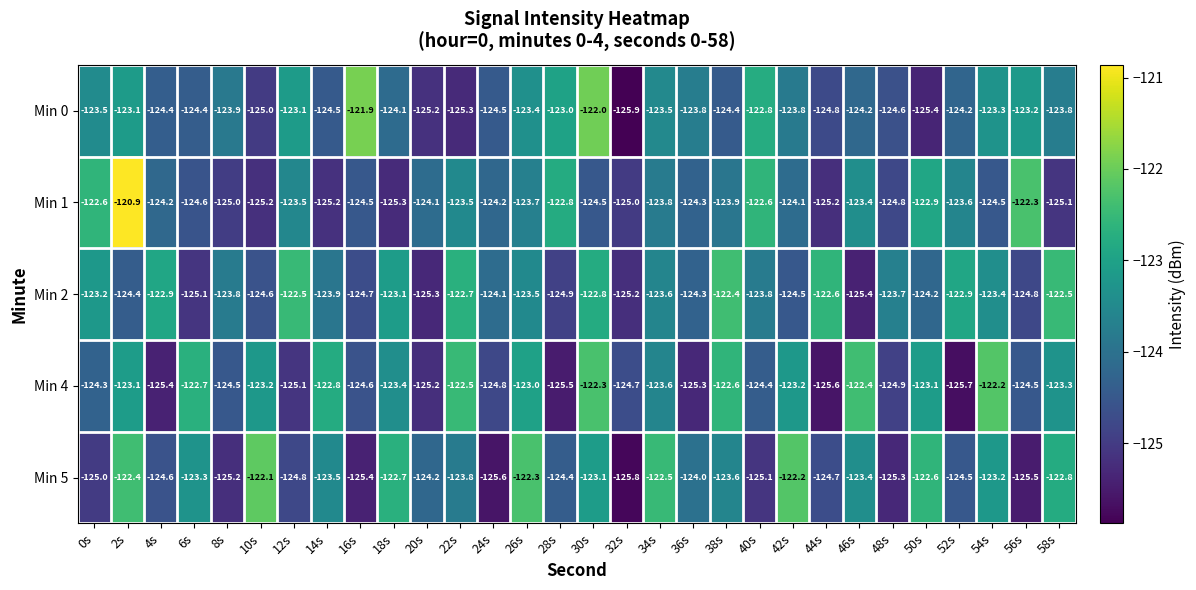

How many distinct data groups are displayed?

5